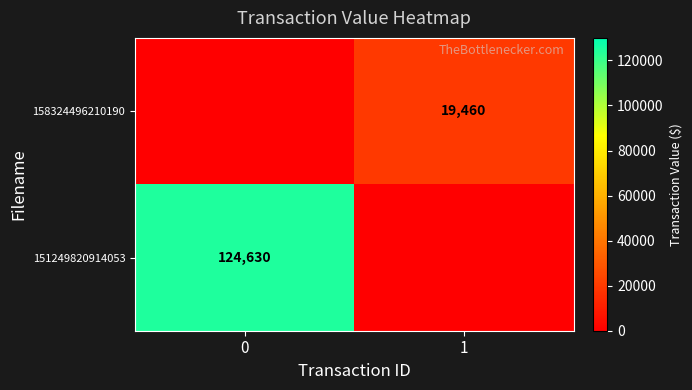

How many data points does each series have?

2